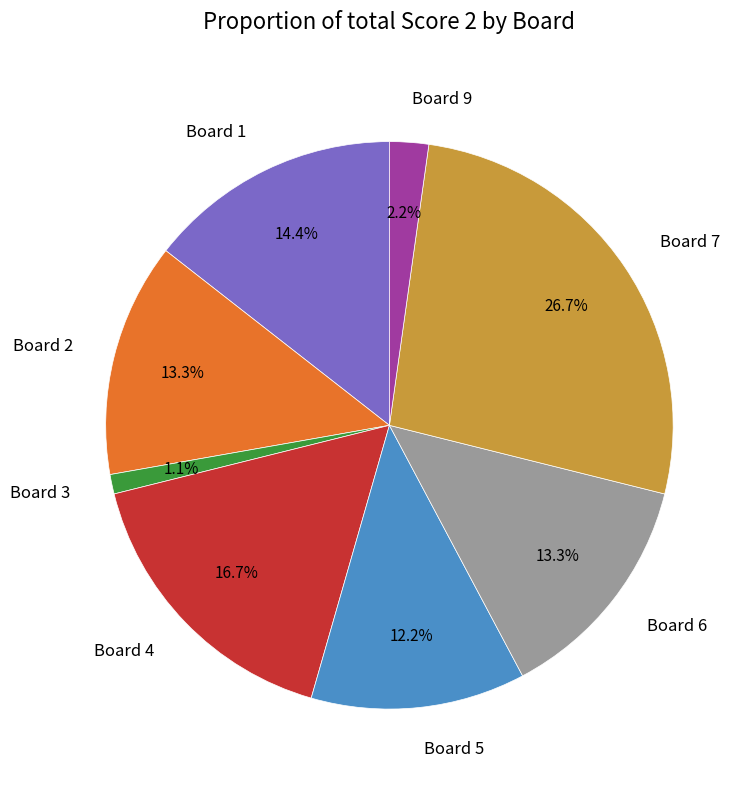

Is it true that Board 1 is 14% of the pie?

True